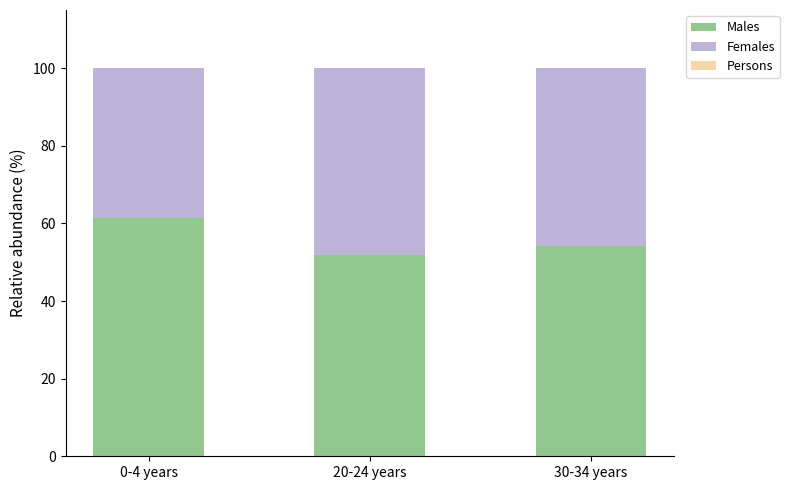

Reading left to right, list the values for the Males series.

0-4 years=61.3	20-24 years=51.8	30-34 years=54.2